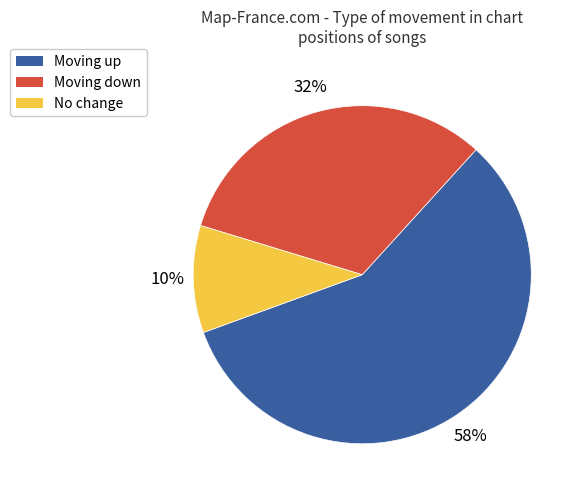

Does any single category account for the majority?

Yes